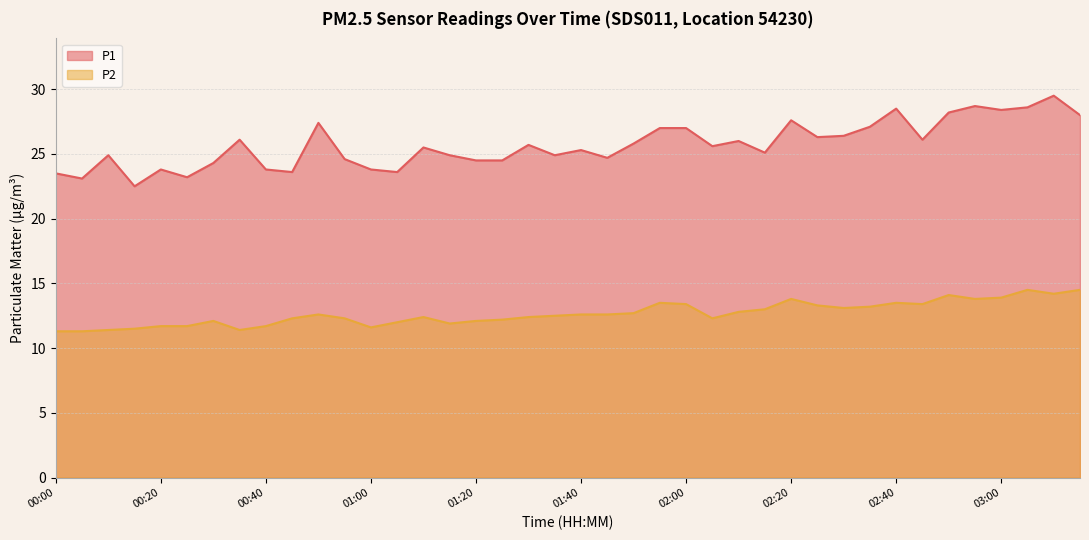

Where is P1 nearest to the value 26?

02:10